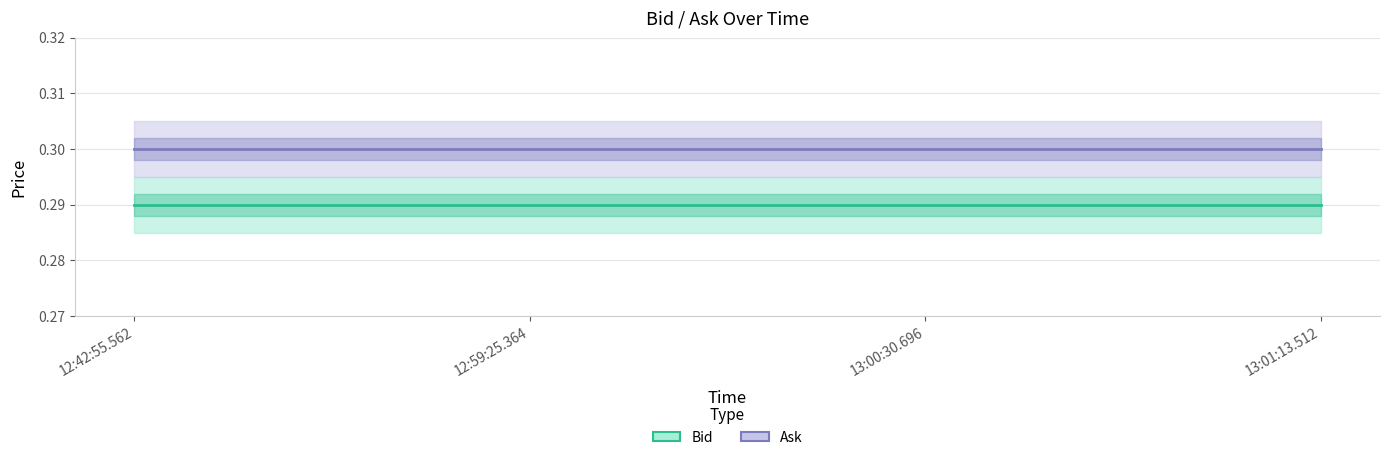

What is the total value across all series at 13:01:13.512?

0.6